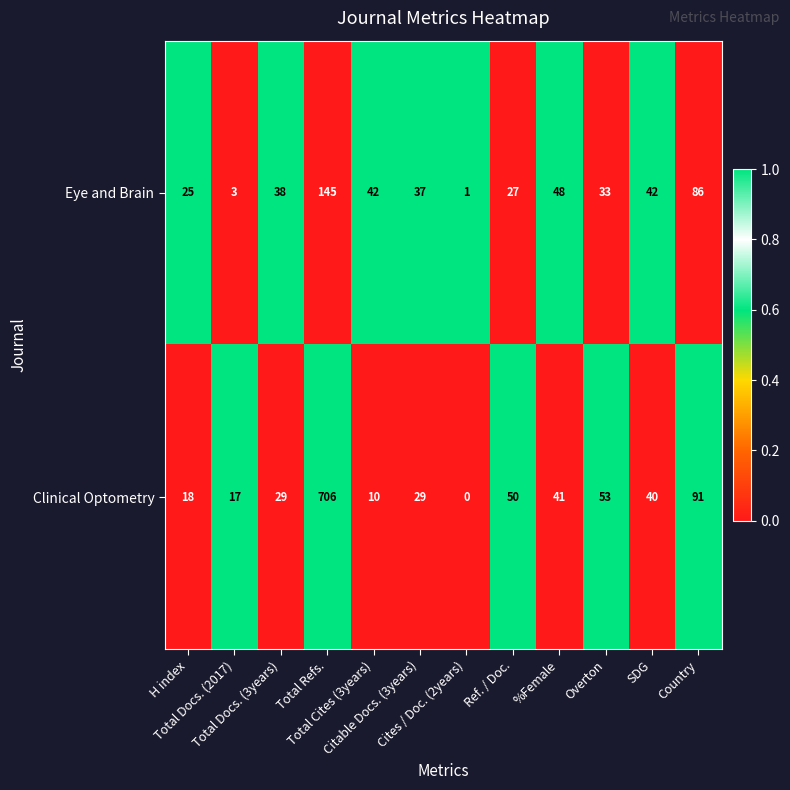

What is the difference between the maximum and minimum values in the Eye and Brain series?

144